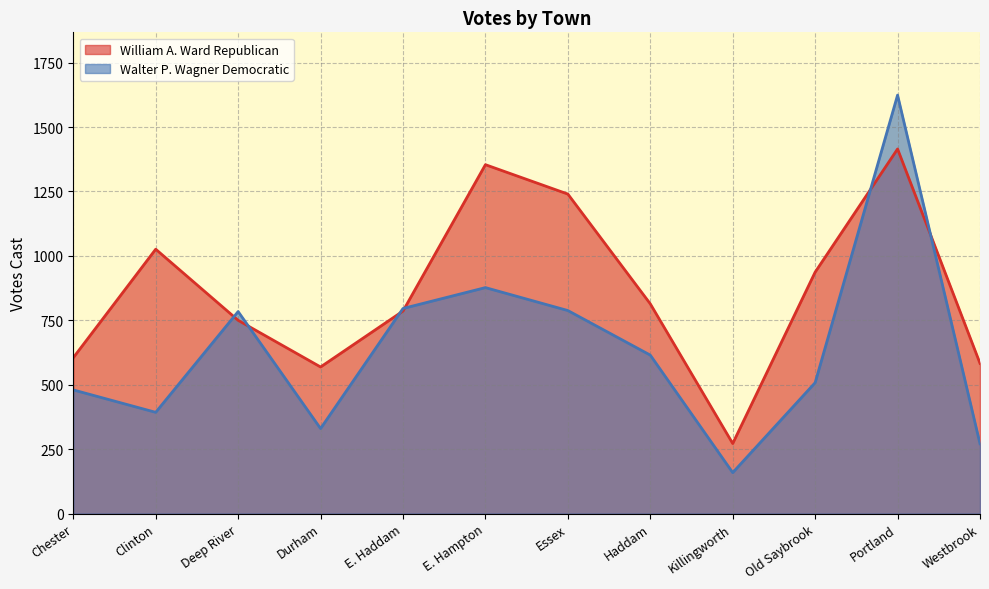

True or false: William A. Ward Republican and Walter P. Wagner Democratic intersect in this chart.

True